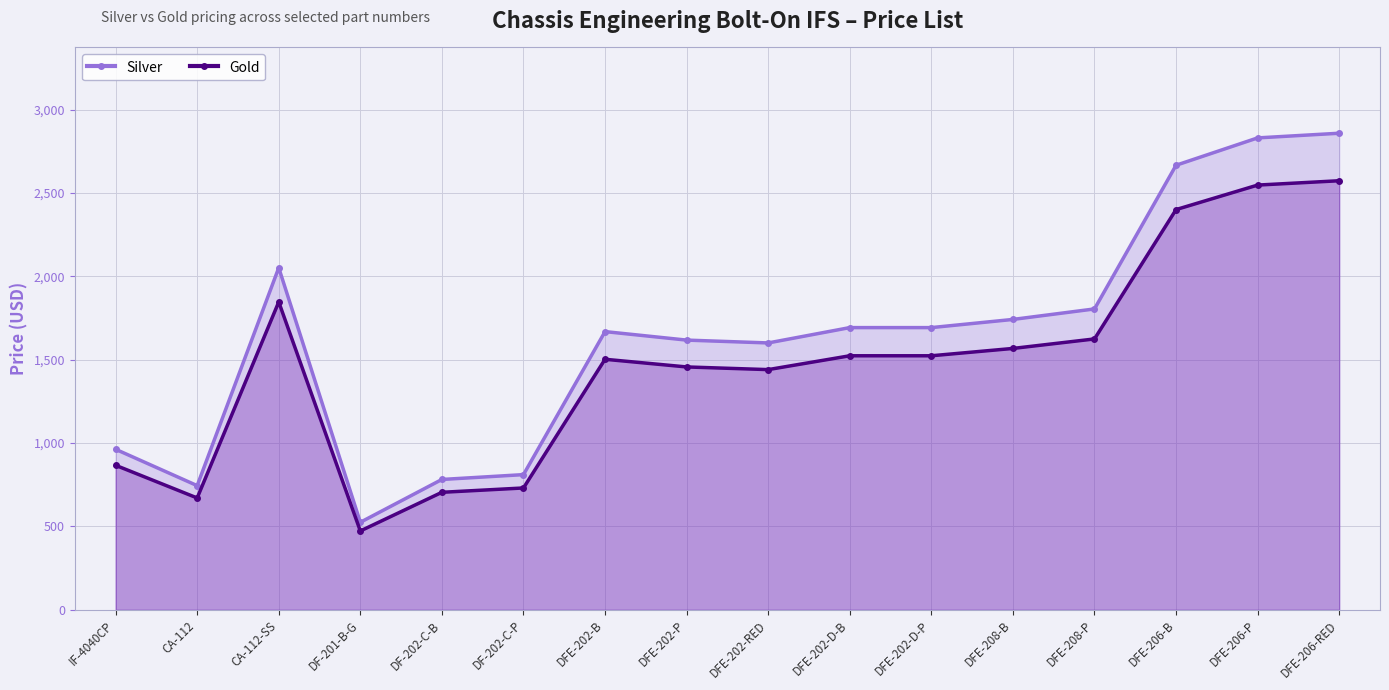

How many data points in Gold are less than 1524?

8